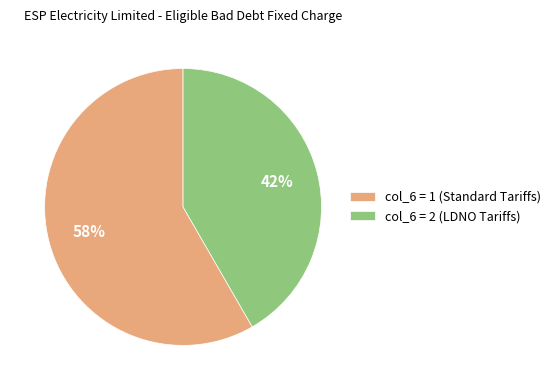

Does any single category account for the majority?

Yes